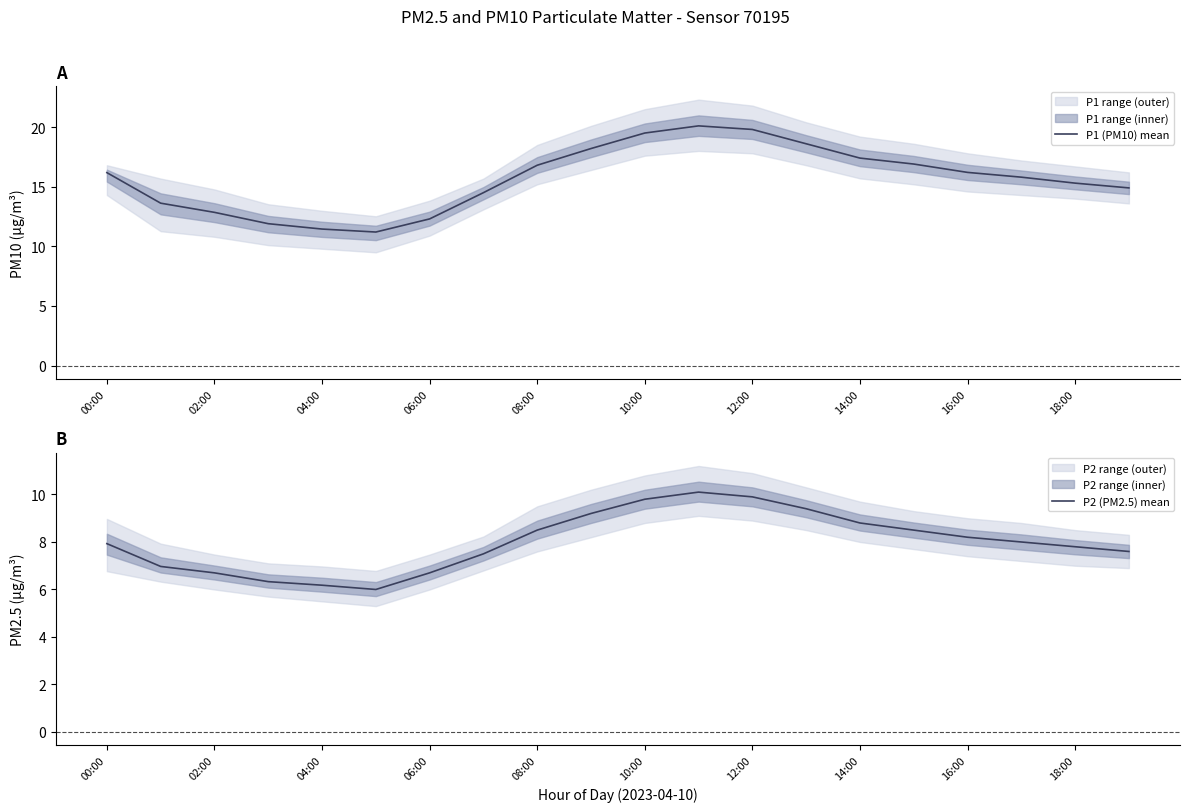

True or false: P2 (PM2.5) mean has a value of 6.7 at 02:00.

True